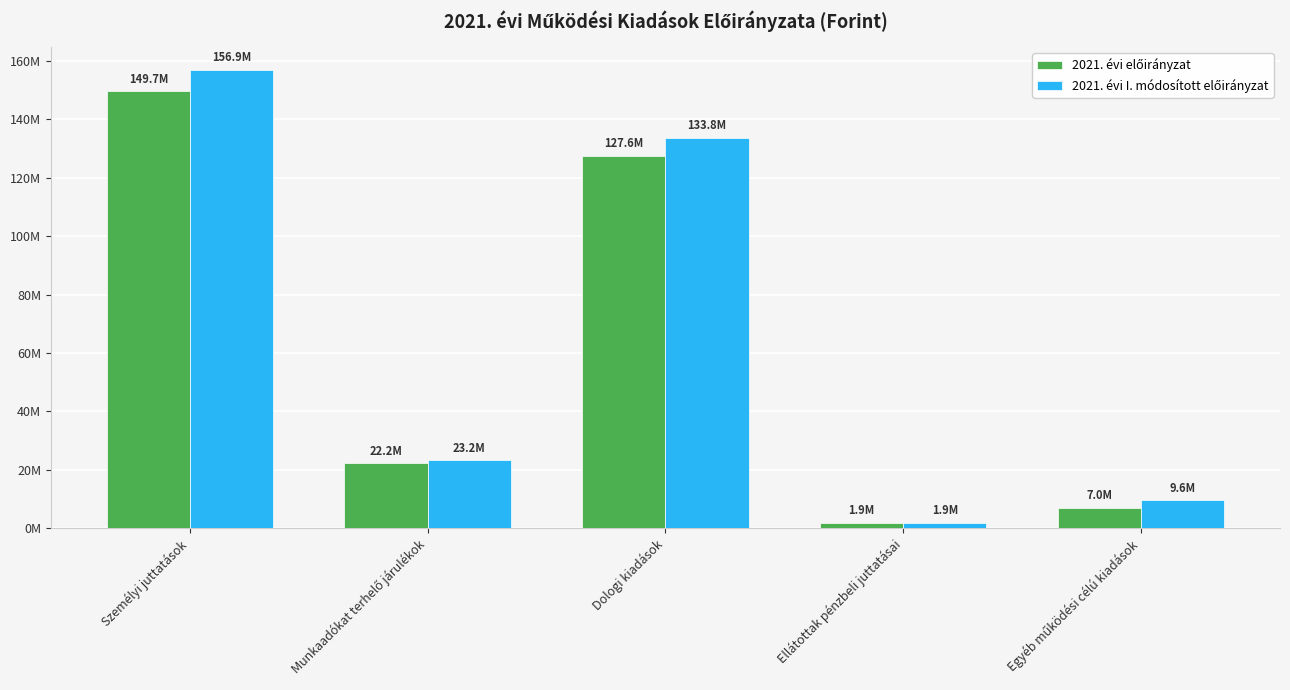

How many values in the 2021. évi előirányzat series exceed 22187702?

2